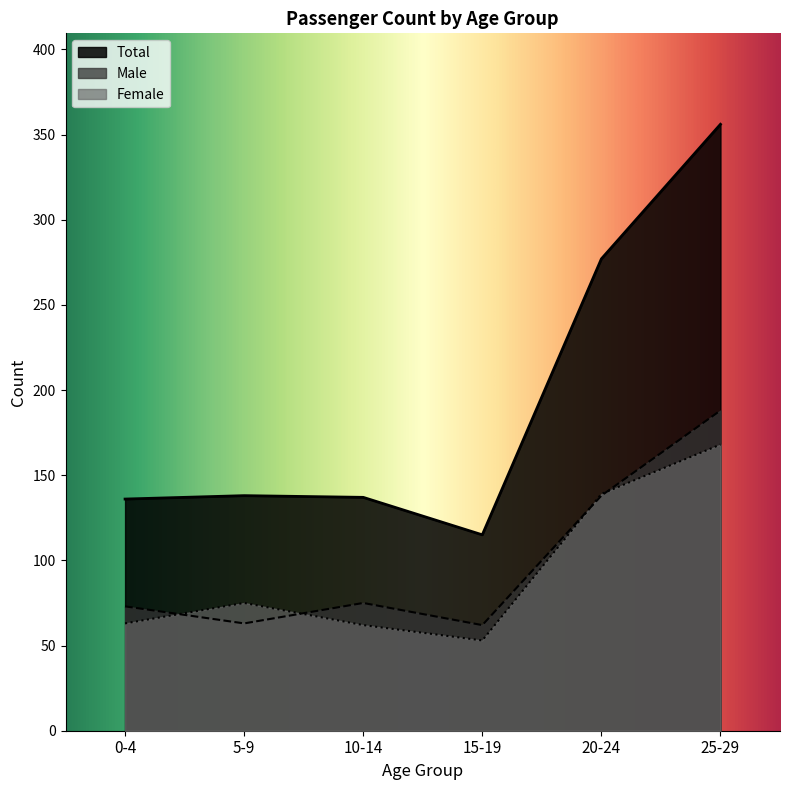

How many interior local valleys does the Female series have?

1